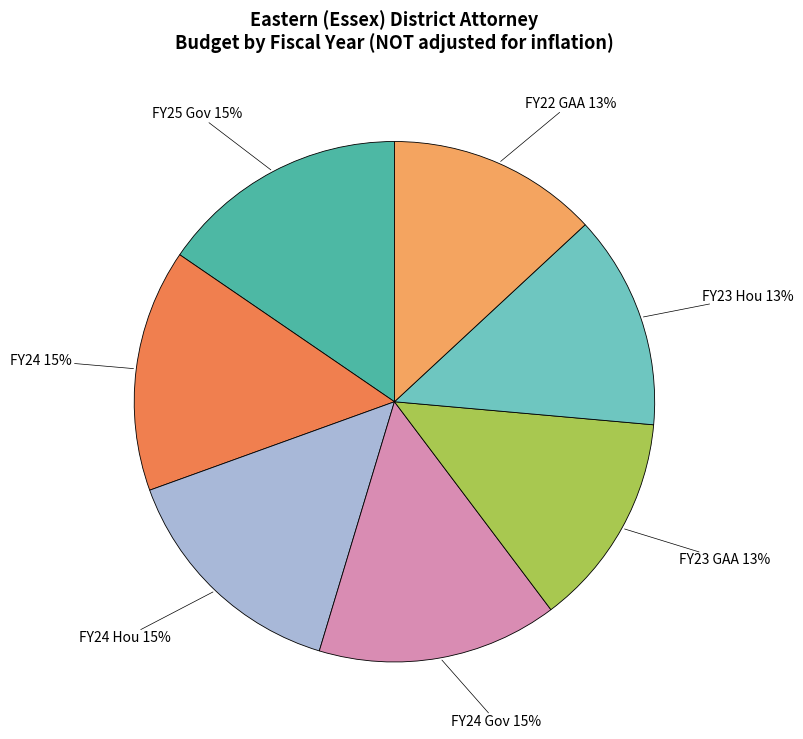

Which has a higher value, FY23 GAA or FY24?

FY24